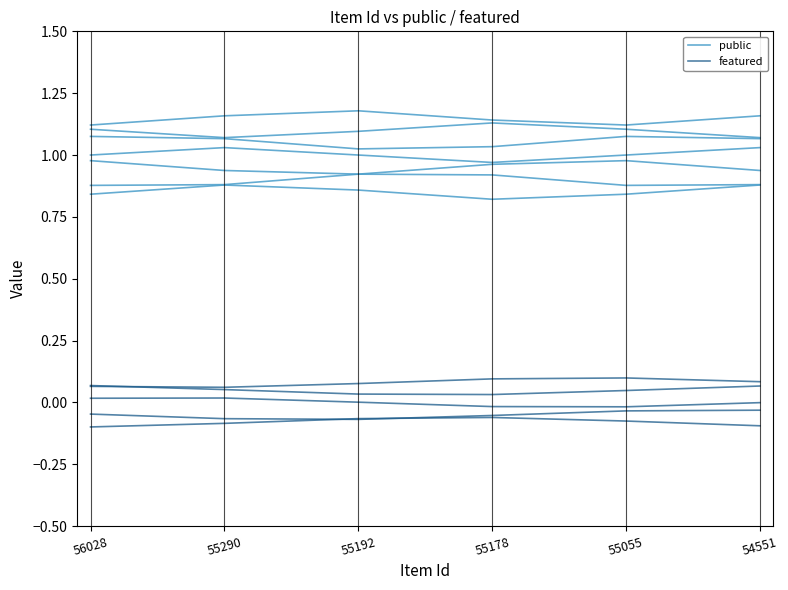

Between 55178 and 55055, which series saw the biggest shift?

public